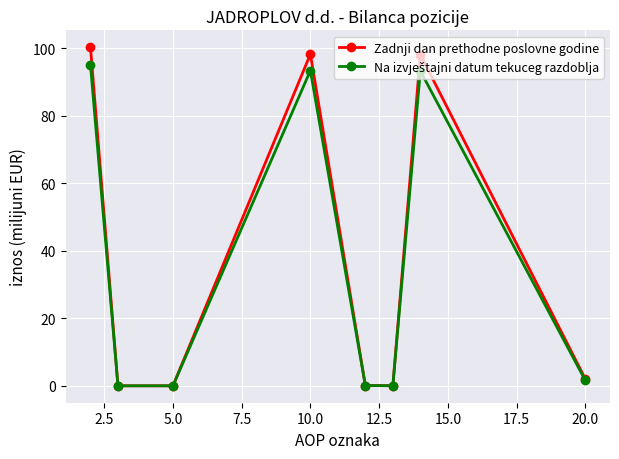

What is the value of the Zadnji dan prethodne poslovne godine point at the 7th from the left?

98.1